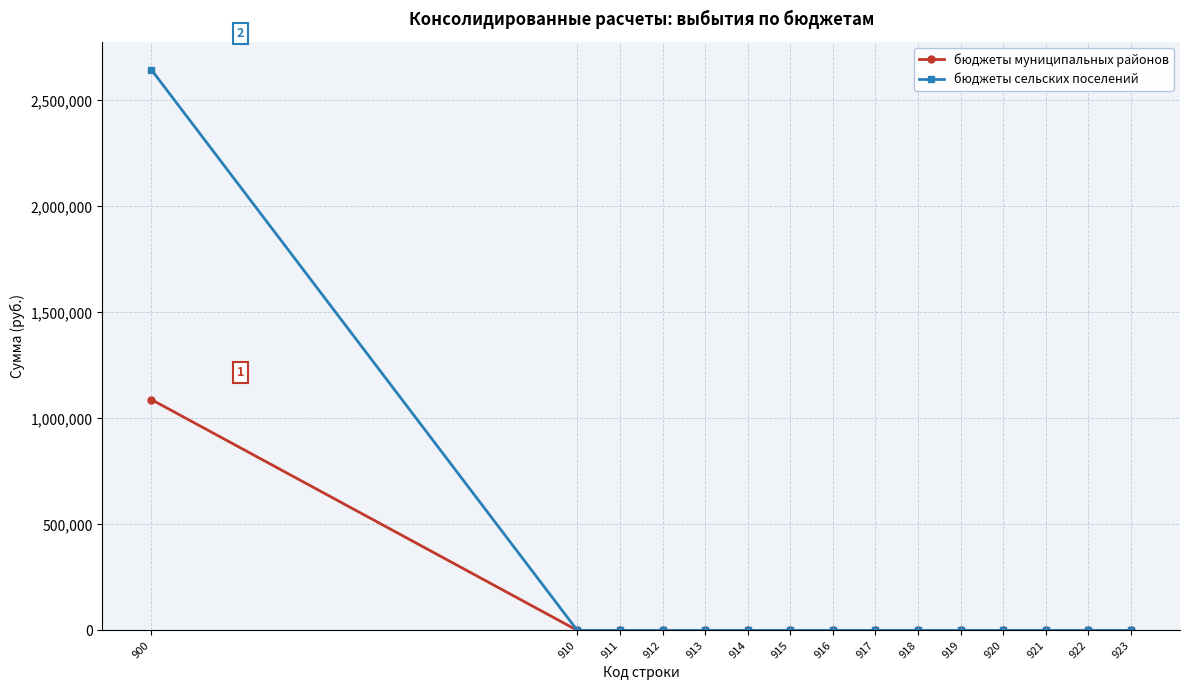

List the series in order of their overall mean, lowest first.

бюджеты муниципальных районов, бюджеты сельских поселений